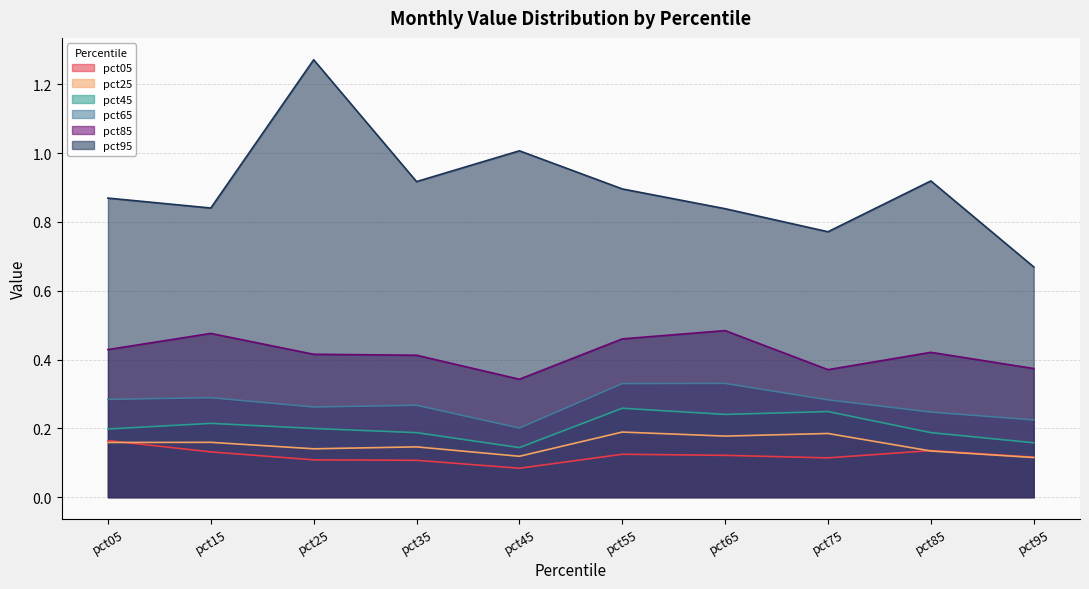

What is the total value across all series at pct85?

2.0